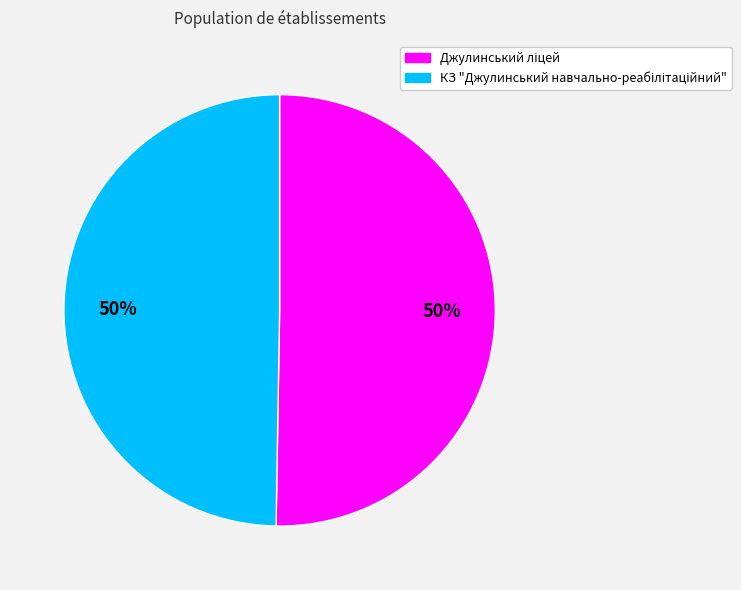

To the nearest percent, what is the average slice percentage?

50%